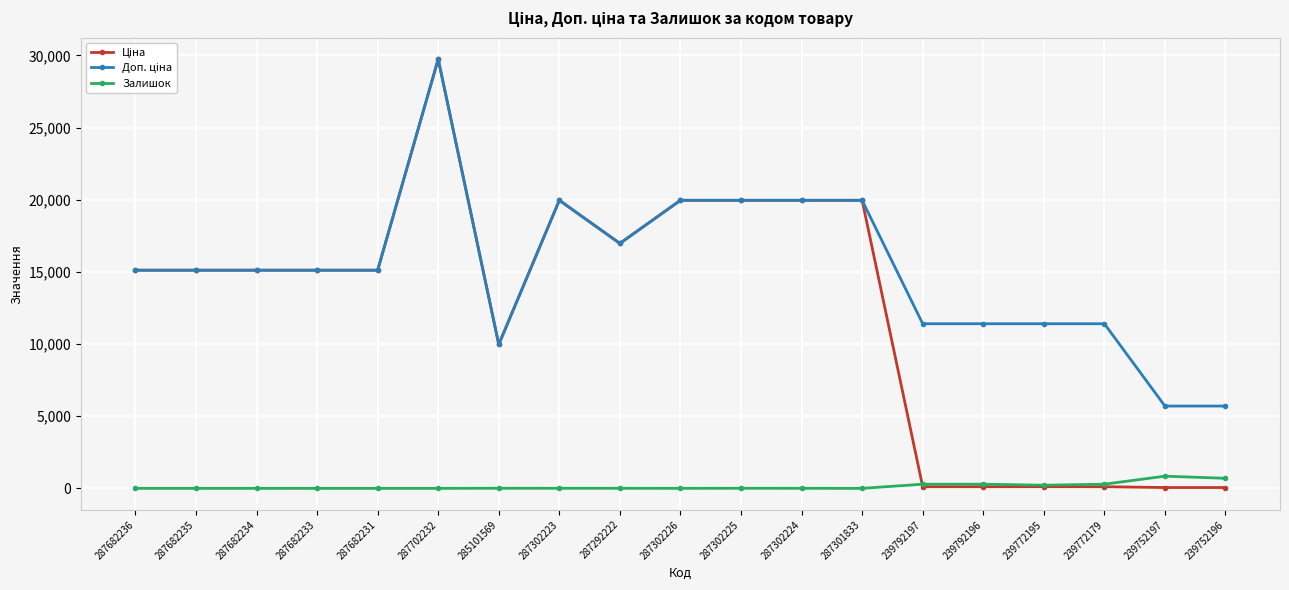

What is the highest value of the Залишок series?

845.0